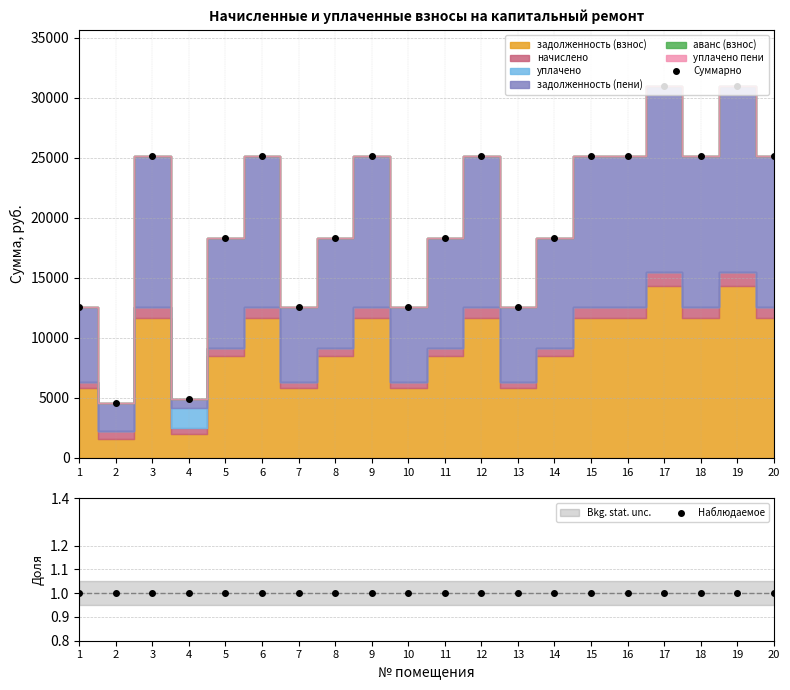

What is the spread (max minus min) of values at 14?

18362.2